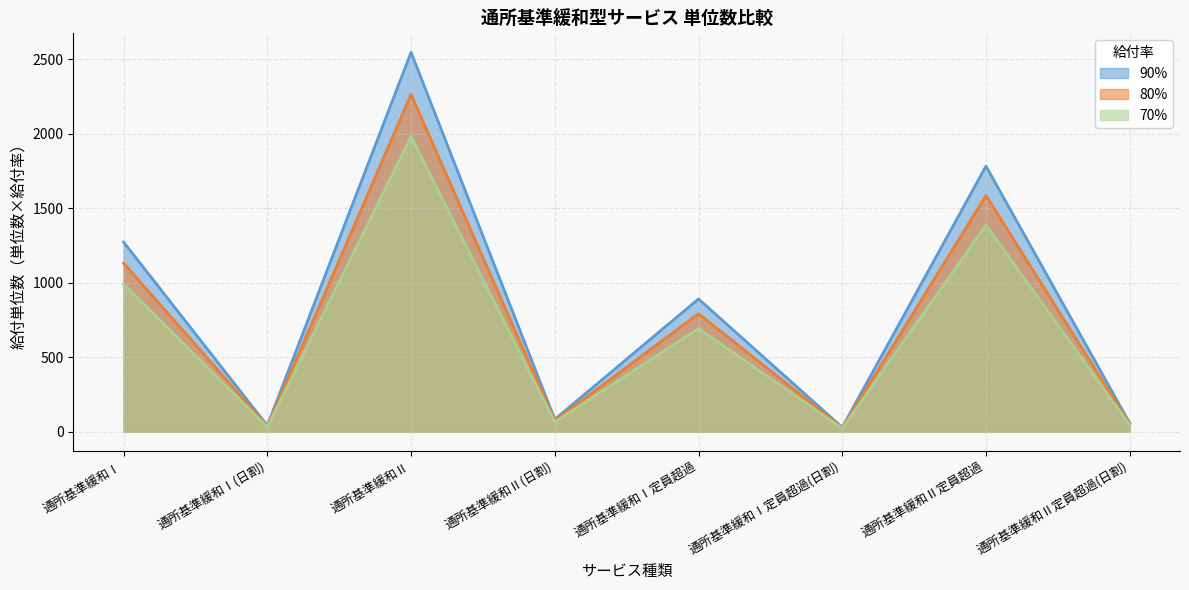

At which category does 70% reach its first local peak?

通所基準緩和Ⅱ